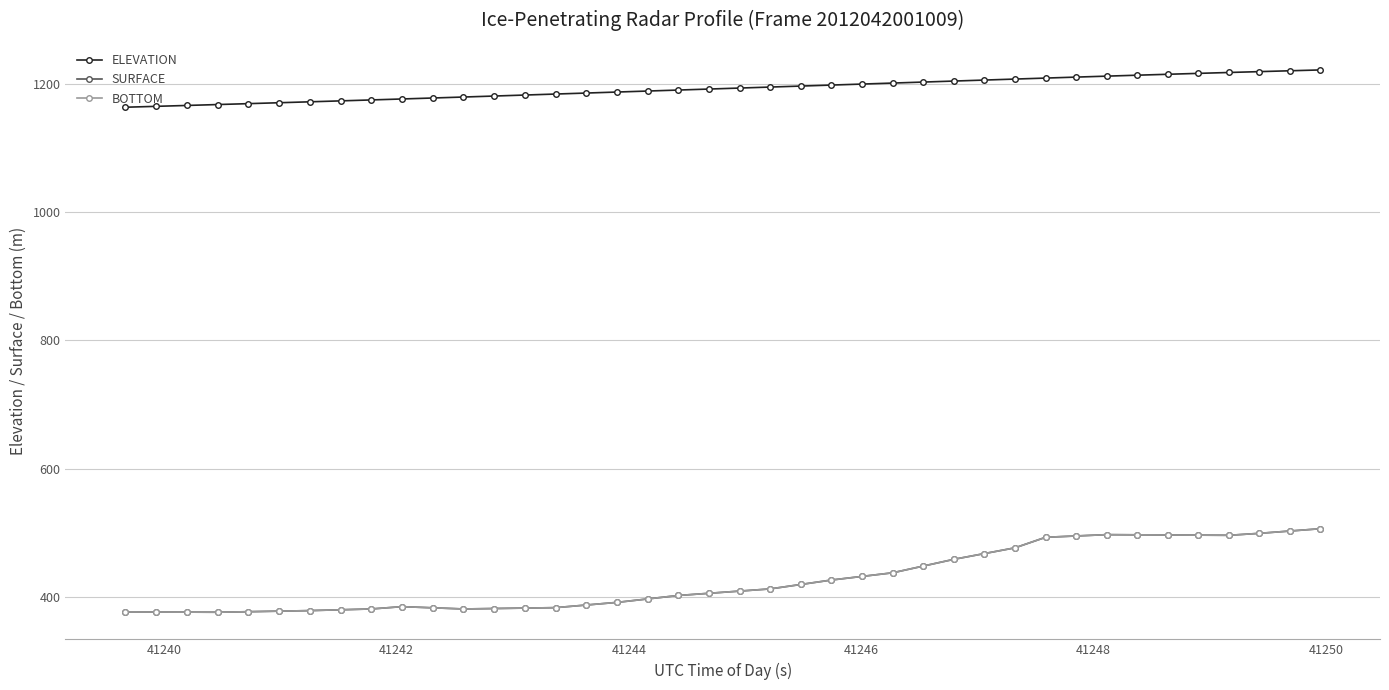

Does the chart have visible grid lines?

Yes